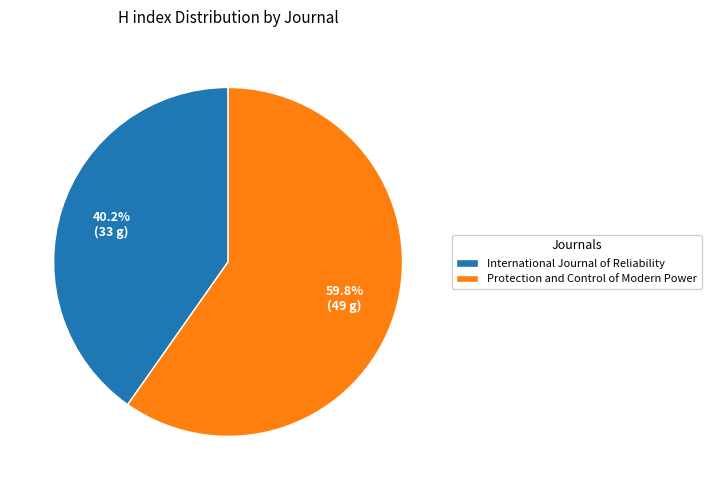

Does any single category account for the majority?

Yes